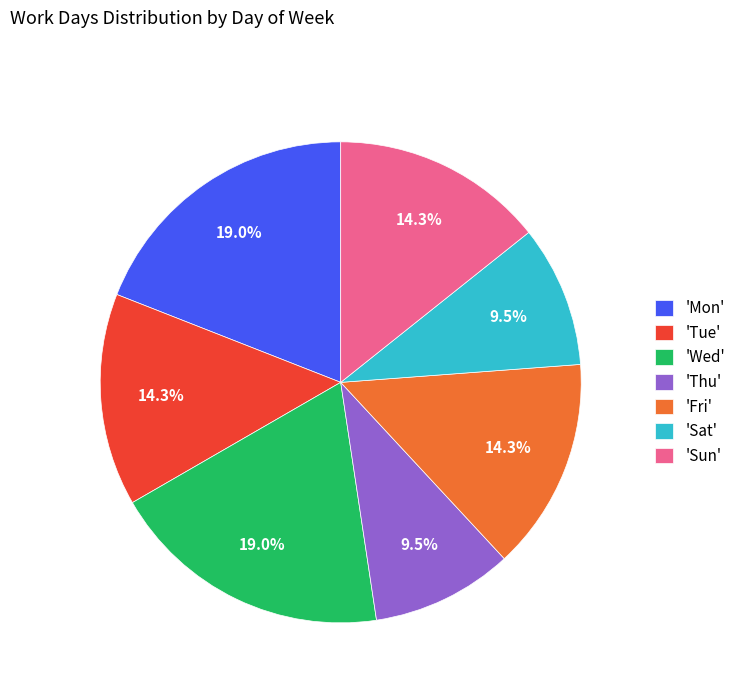

Approximately how many times larger is the value at 'Sun' compared to 'Sat'?

1.5